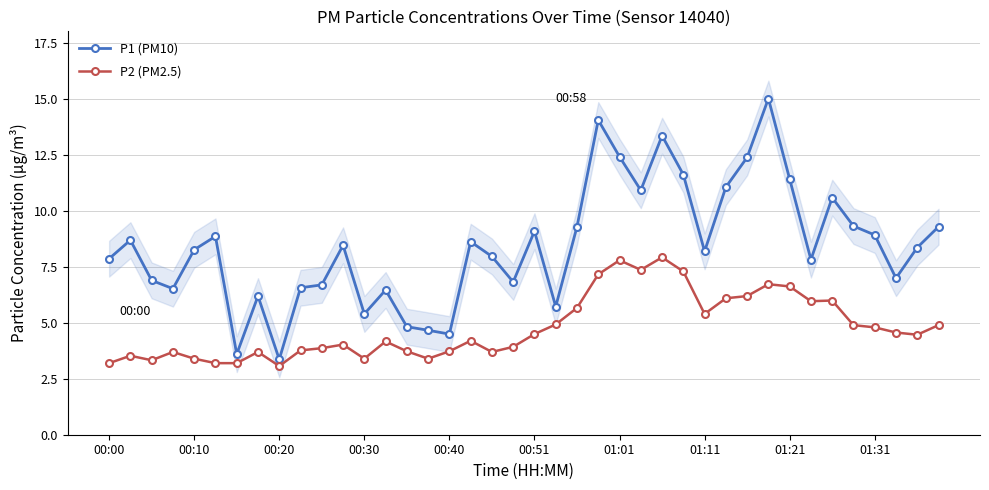

What is the highest value of the P1 (PM10) series?

15.0